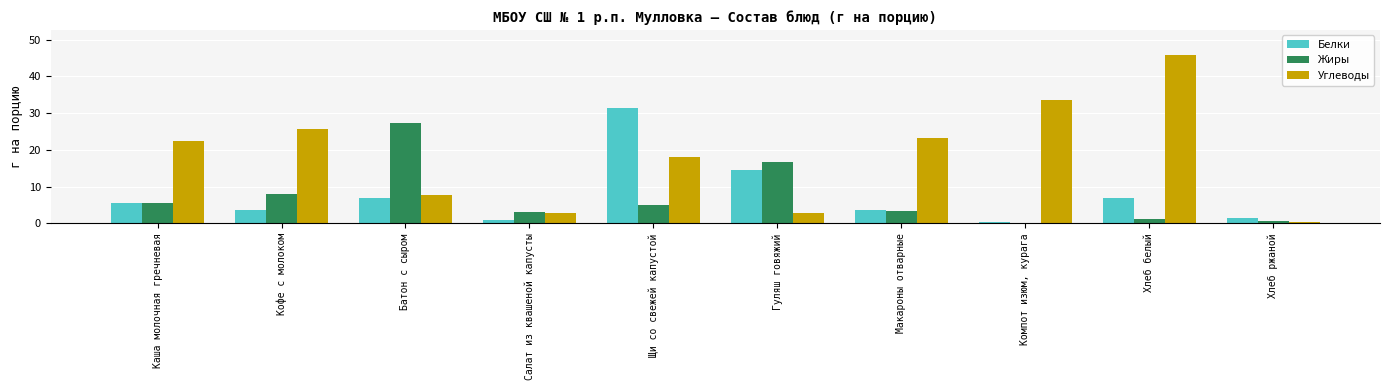

Which series has the largest total across all categories?

Углеводы